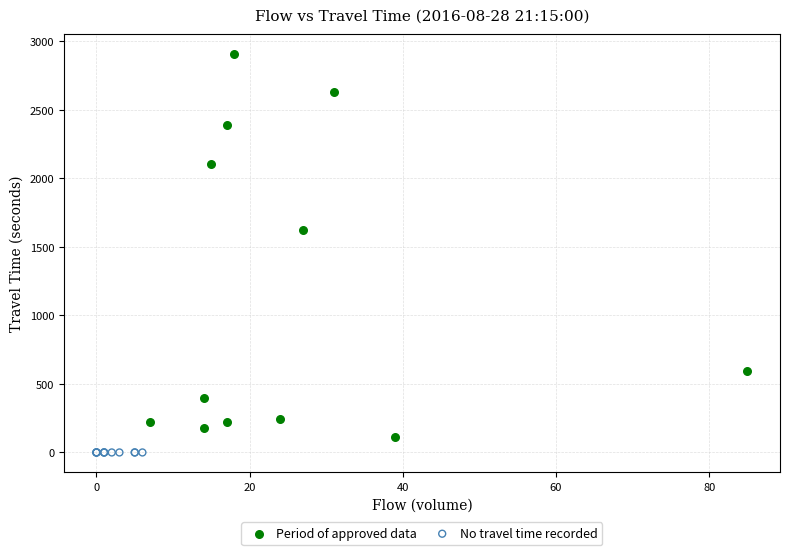

What are all the series names shown in the legend?

Period of approved data, No travel time recorded